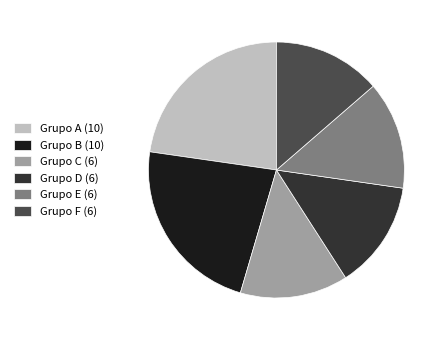

Approximately how many times larger is the value at Grupo A (10) compared to Grupo F (6)?

1.7